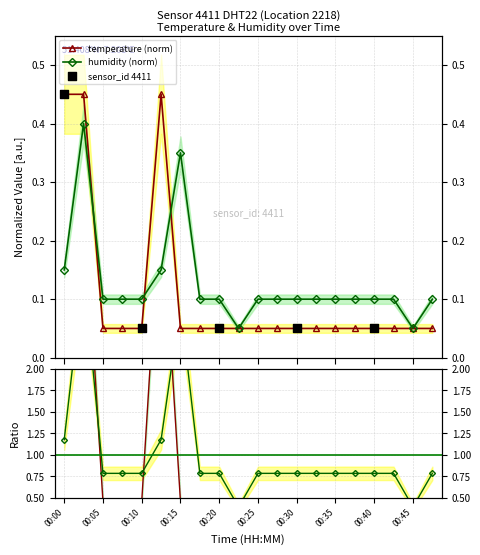

Which series has the largest Y range (max minus min)?

temperature